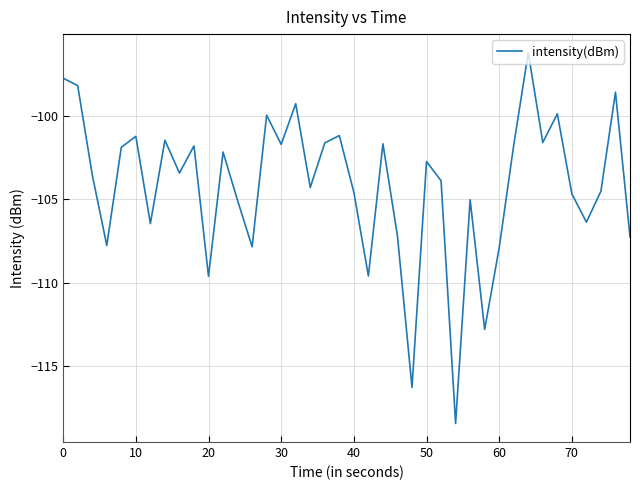

Count the number of categories in the chart.

40